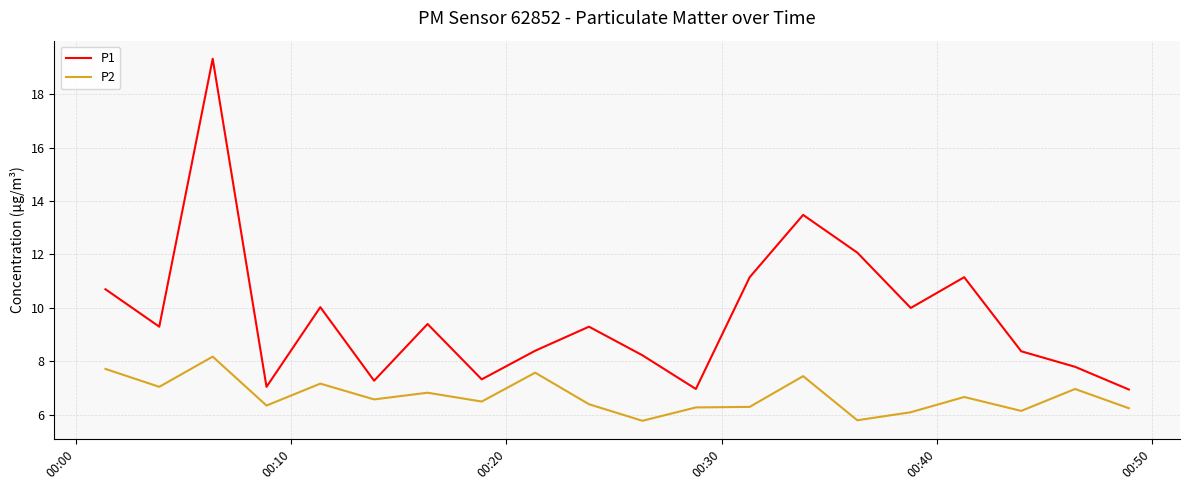

What is the minimum value for P1?

7.0